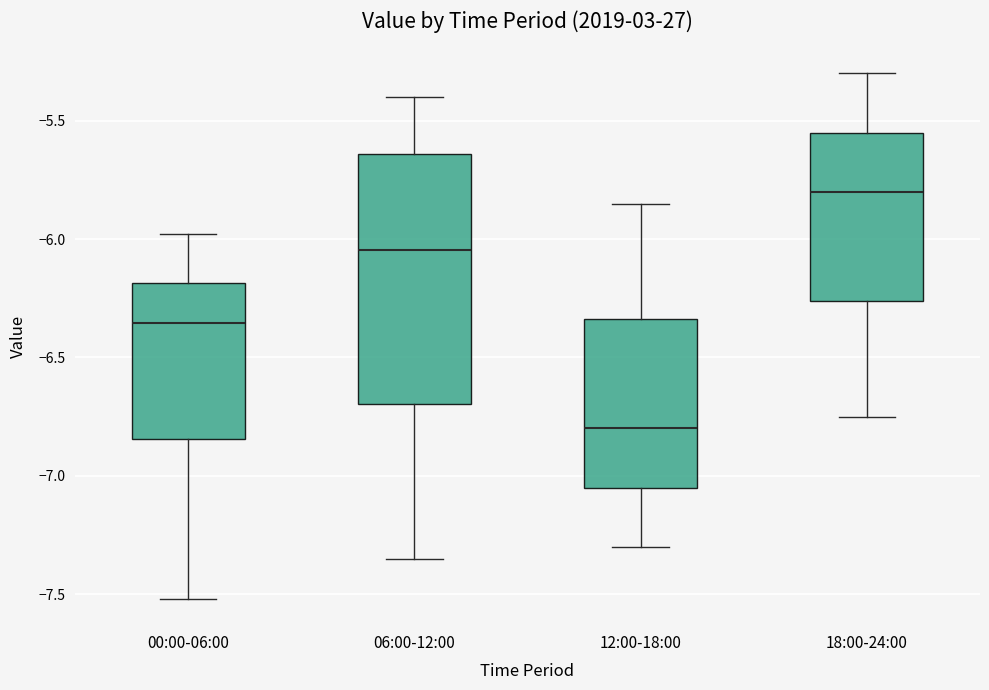

Reading left to right, transcribe this box plot: for each box, give where its median line is, the range the box spans, and where its two whiskers end, as read against the y-axis. The values are not printed on the chart, so give them approximately, as read against the axis.

00:00-06:00: median -6.35, box -6.85 to -6.20, whiskers -7.50 to -6.00
06:00-12:00: median -6.05, box -6.70 to -5.65, whiskers -7.35 to -5.40
12:00-18:00: median -6.80, box -7.05 to -6.35, whiskers -7.30 to -5.85
18:00-24:00: median -5.80, box -6.25 to -5.55, whiskers -6.75 to -5.30